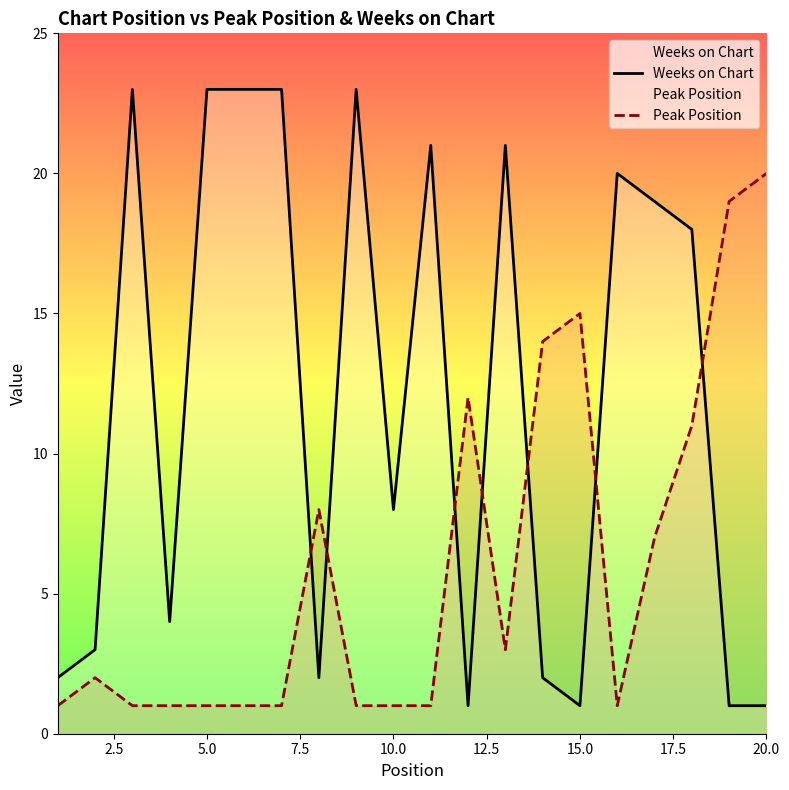

What is the difference between the highest and lowest values at 5.0?

22